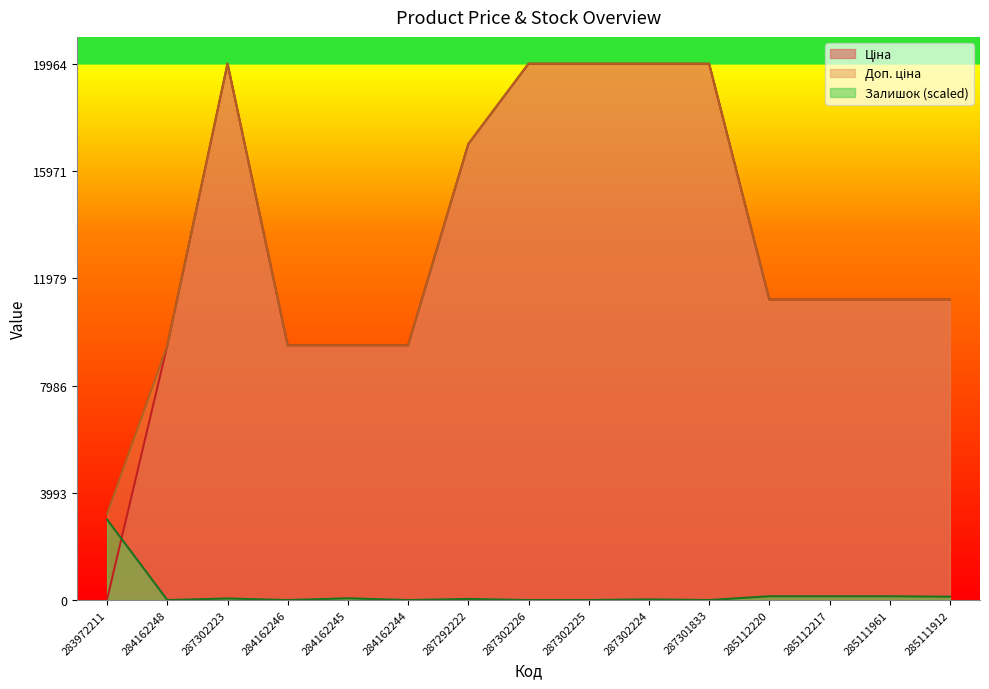

Which series has the largest total across all categories?

Доп. ціна